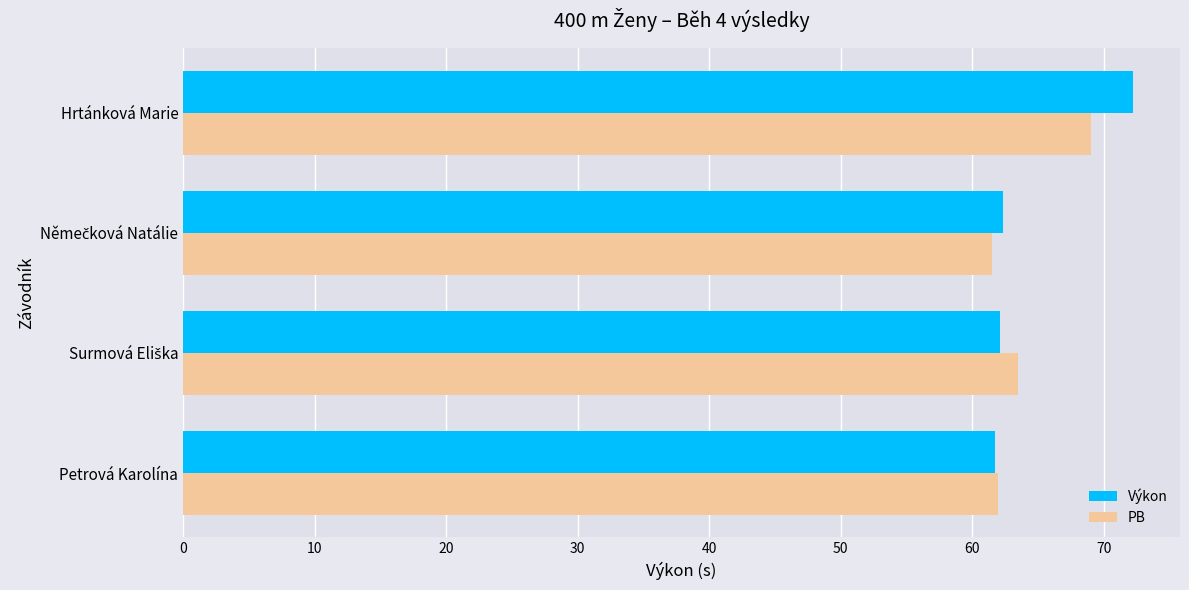

What is the difference between the second highest and minimum values in the PB series?

2.0